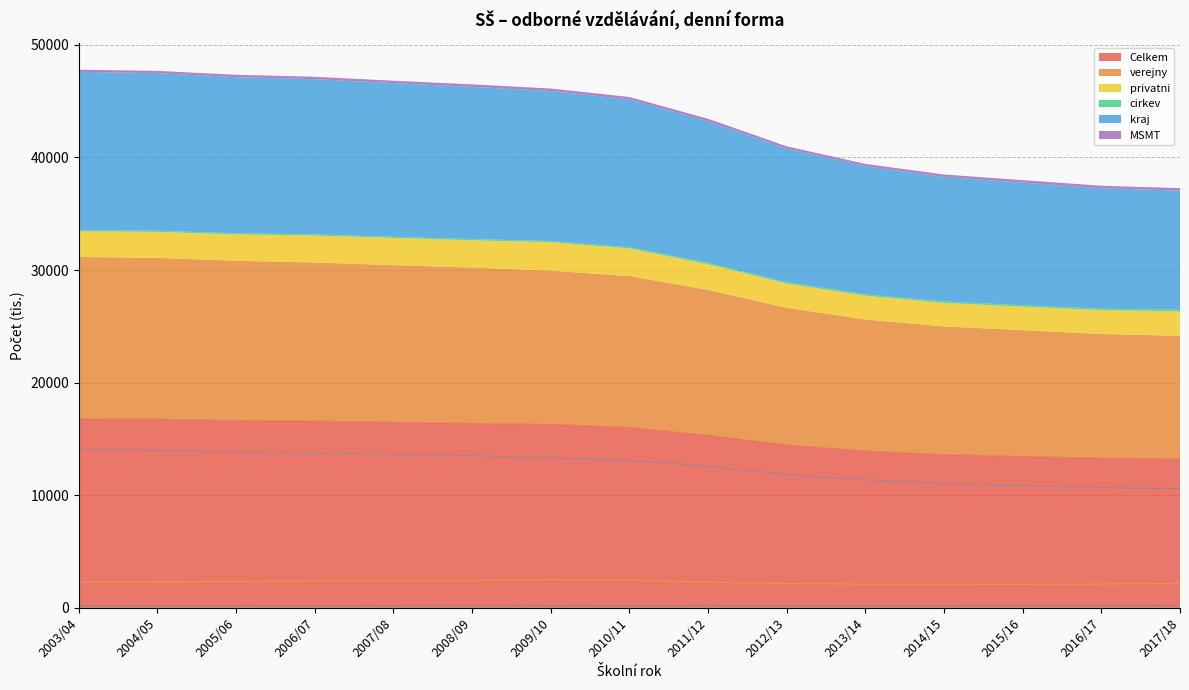

What are all the series names shown in the legend?

Celkem, verejny, privatni, cirkev, kraj, MSMT